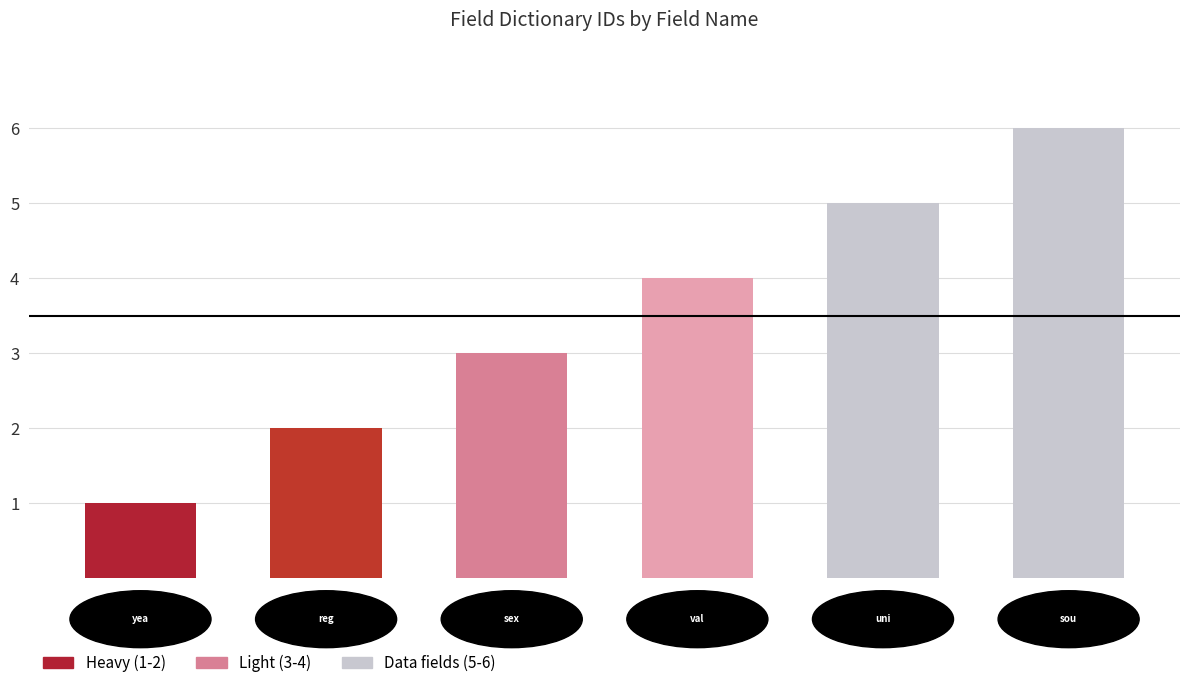

How many bars are there in total?

6